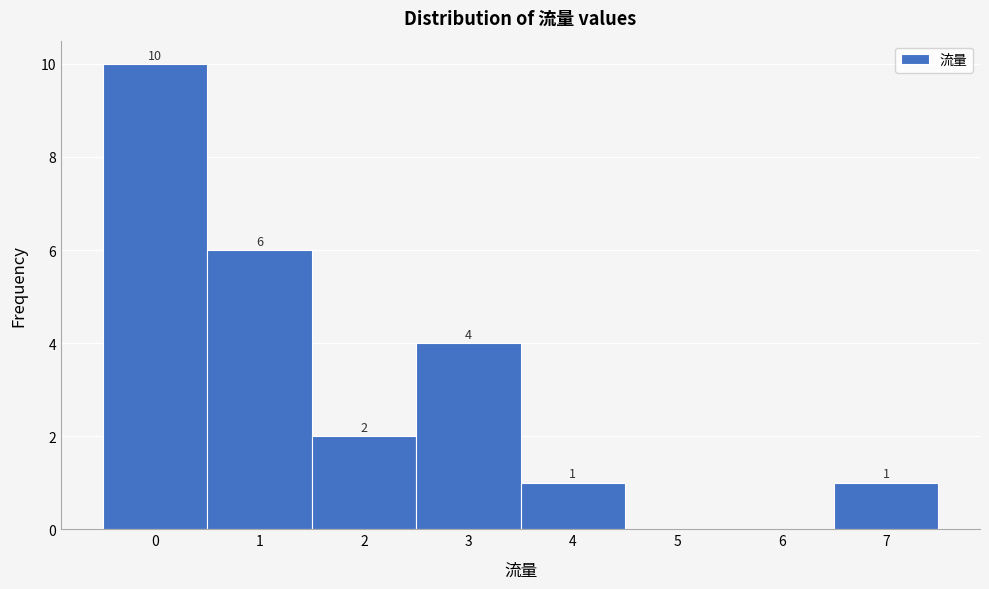

Over which range of the x-axis is the bar tallest?

-0.5 to 0.5